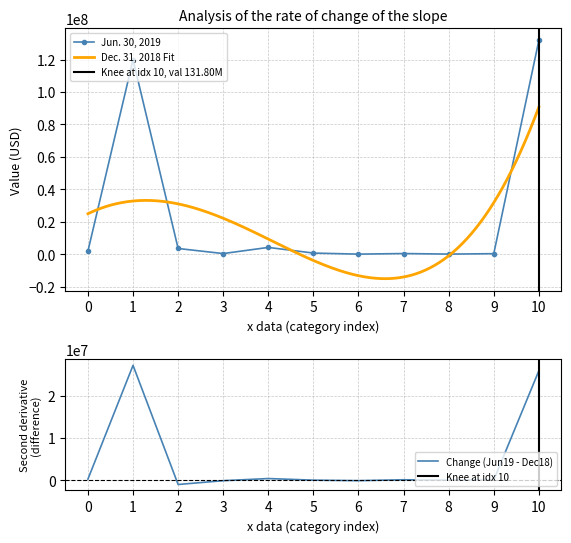

True or false: Jun. 30, 2019 has more than 1 points higher than both neighbors.

True